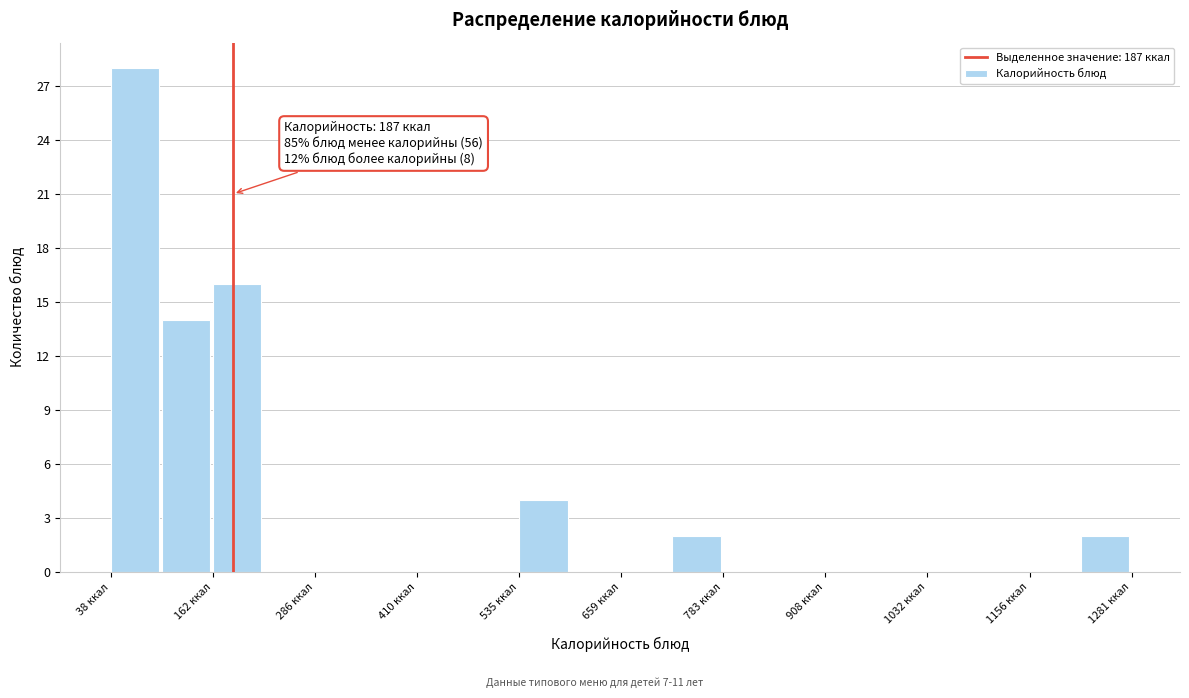

Read against the x-axis, roughly where is the centre of the tallest bar?

60